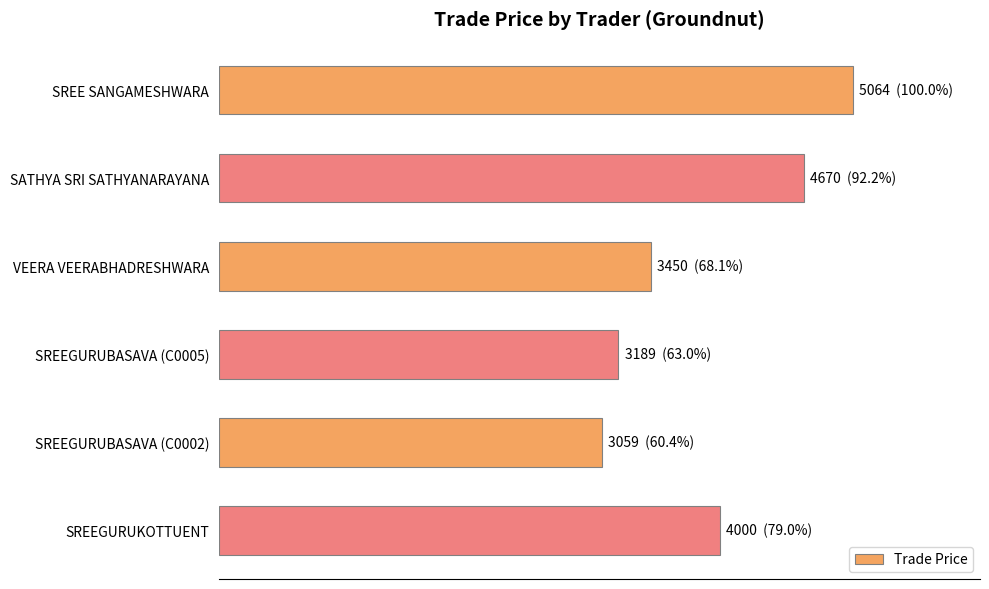

List the labels in order of value, smallest first.

SREEGURUBASAVA (C0002), SREEGURUBASAVA (C0005), VEERA VEERABHADRESHWARA, SREEGURUKOTTUENT, SATHYA SRI SATHYANARAYANA, SREE SANGAMESHWARA